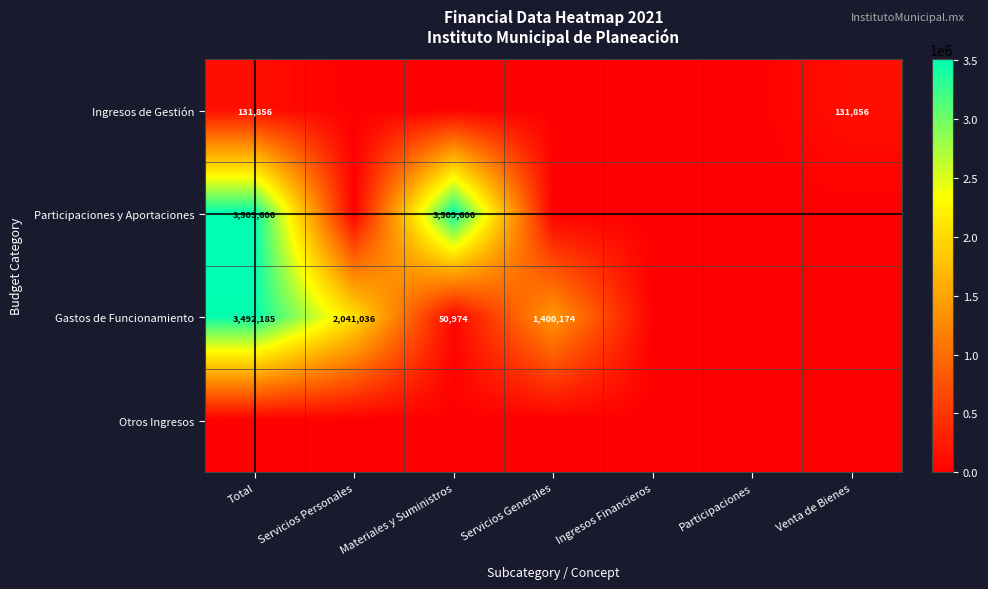

Is it true that Gastos de Funcionamiento equals 67598 at Materiales y Suministros?

False